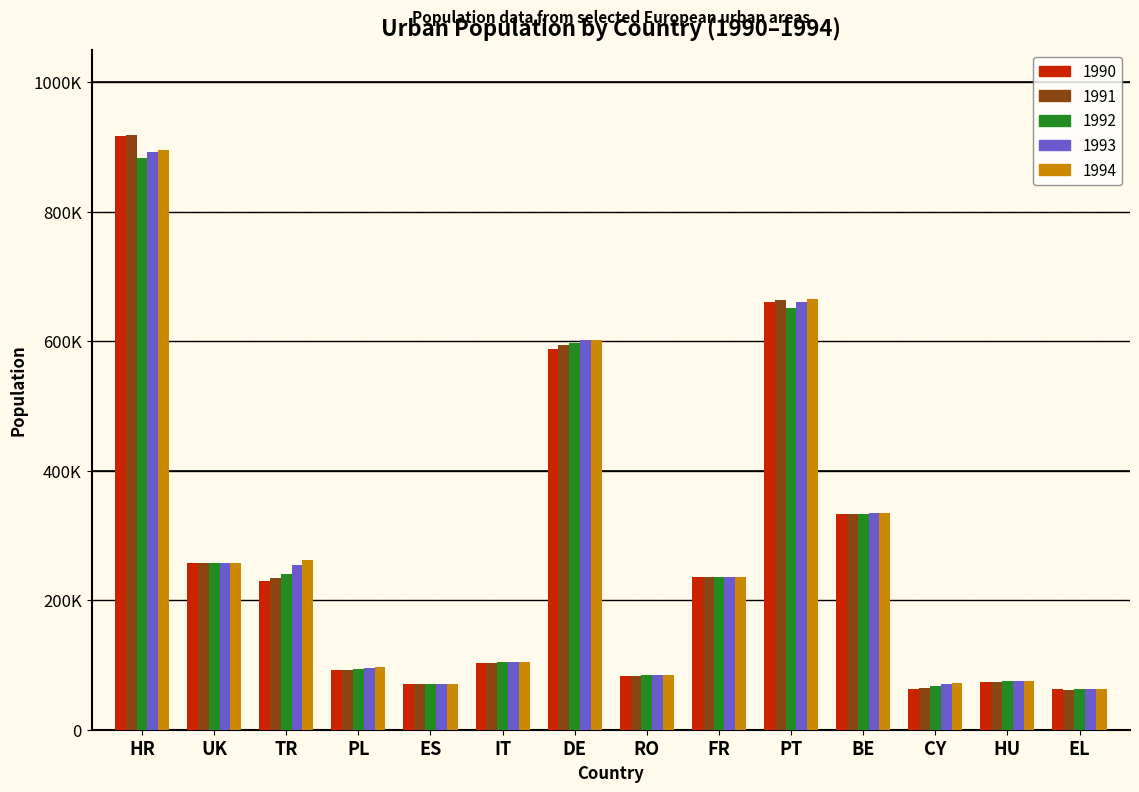

Reading right to left, list all the values displayed in this chart.

1990: 62372	73677	63207	332369	660190	235258	83294	587877	102834	70212	92089	228884	258060	917073
1991: 61883	74230	64956	332725	663978	235342	83184	593788	103121	69933	92798	233904	257776	918922
1992: 62319	74480	66872	333364	651260	235089	84174	597396	104234	70084	93566	240802	257465	883121
1993: 63044	75030	70550	334533	660009	235326	83835	602358	104621	70458	95383	254650	257303	892592
1994: 63377	75831	72163	334959	665165	235480	83834	602459	104809	70651	96170	261387	257950	895233